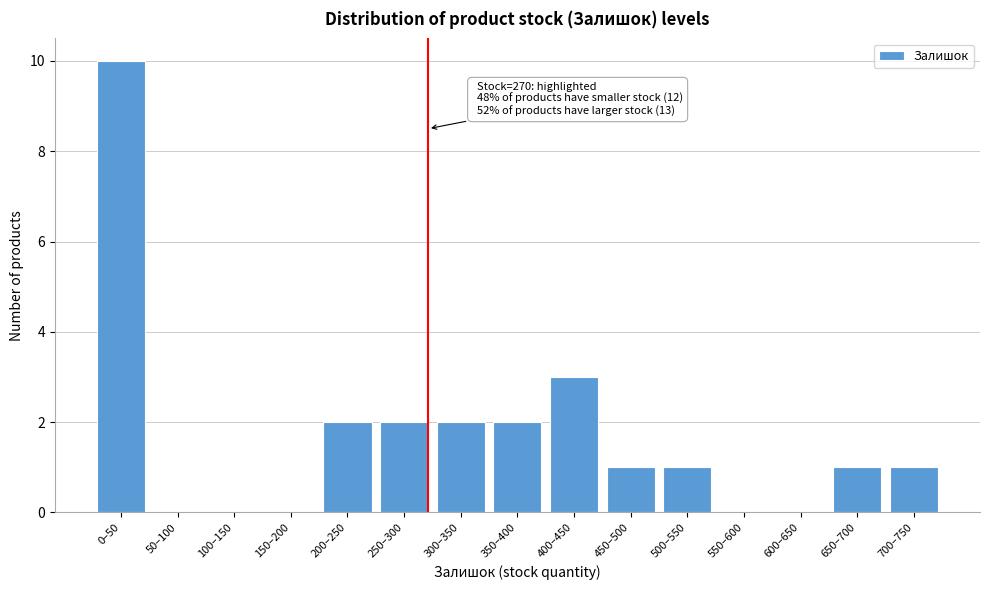

Reading right to left, what are all the values shown in this chart?

700–750=1	650–700=1	600–650=0	550–600=0	500–550=1	450–500=1	400–450=3	350–400=2	300–350=2	250–300=2	200–250=2	150–200=0	100–150=0	50–100=0	0–50=10